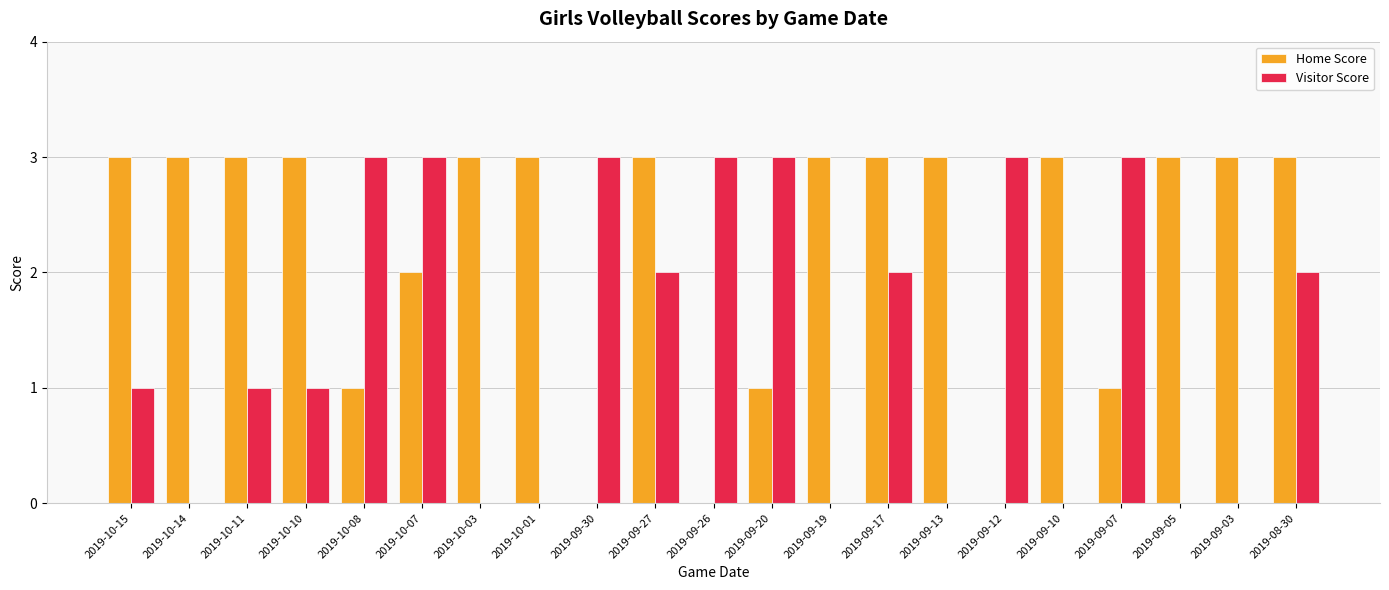

What is the total value across all series at 2019-09-20?

4